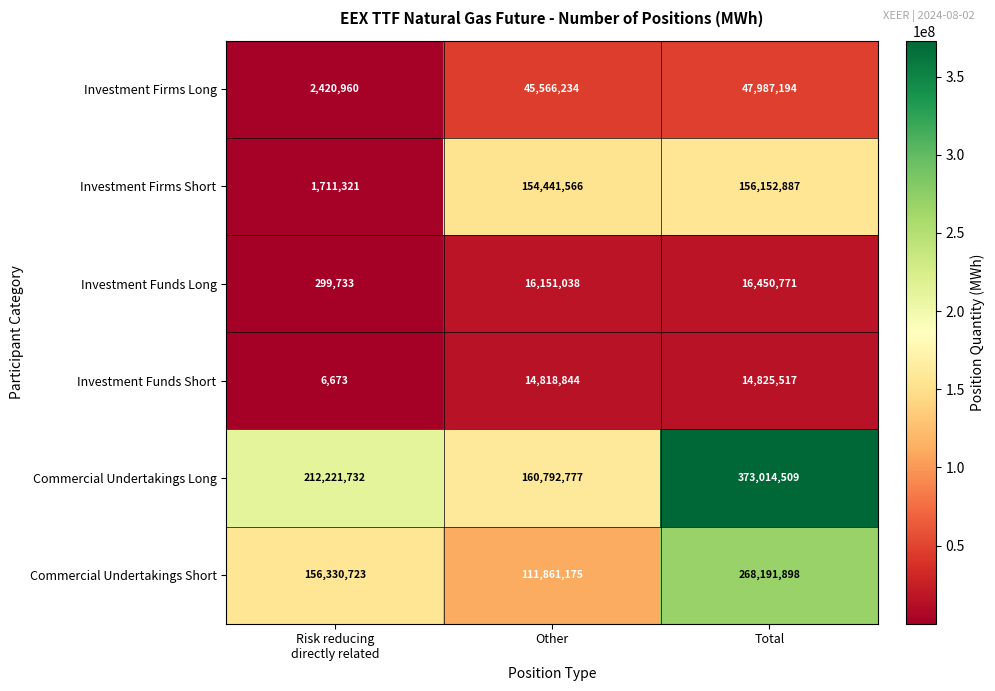

Is it true that Commercial Undertakings Long equals 51286746 at Other?

False